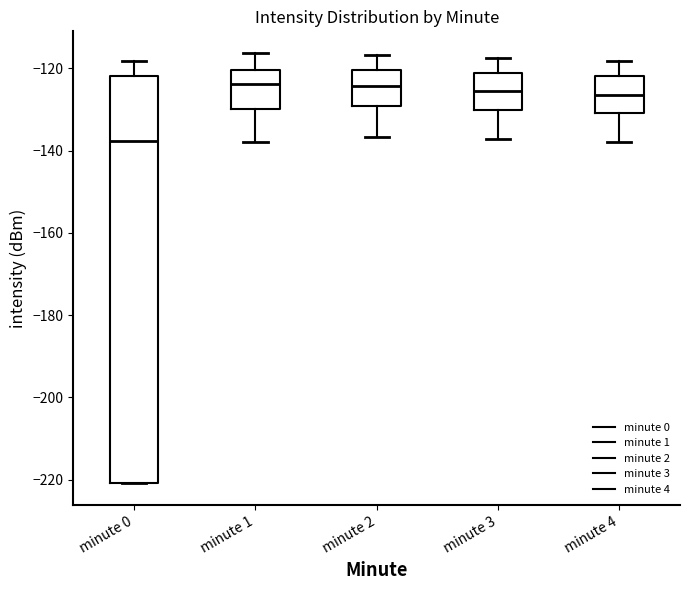

Reading left to right, read every box against the y-axis: the position of its median line, the range the box covers, and the ends of its whiskers. The values are not printed on the chart, so give them approximately, as read against the axis.

minute 0: median -138, box -220 to -122, whiskers -220 to -118
minute 1: median -124, box -130 to -120, whiskers -138 to -116
minute 2: median -124, box -130 to -120, whiskers -136 to -116
minute 3: median -126, box -130 to -122, whiskers -138 to -118
minute 4: median -126, box -130 to -122, whiskers -138 to -118